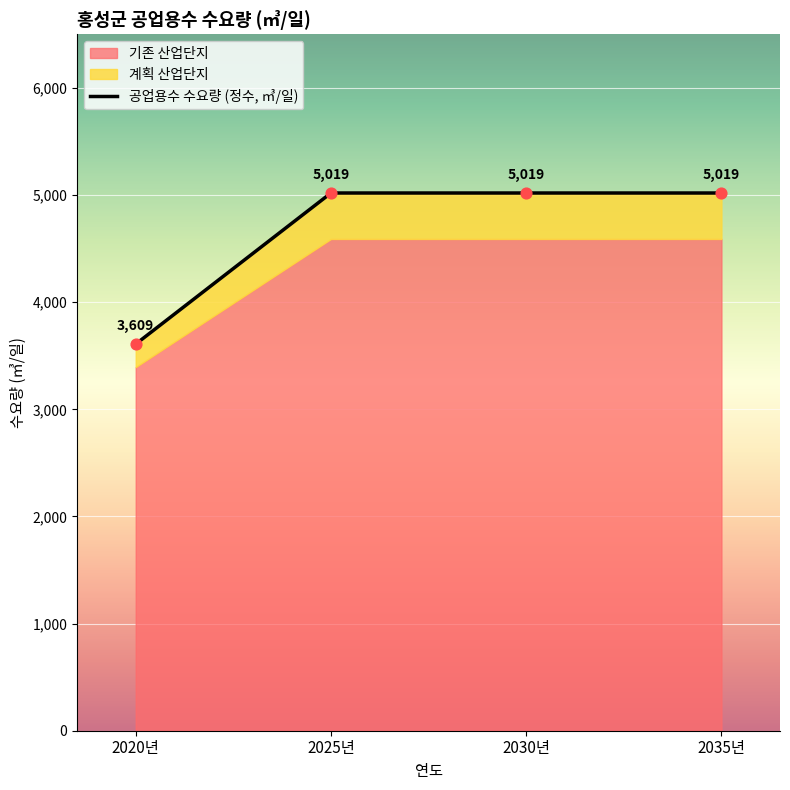

Which has a higher value, 2035년 or 2030년?

2035년